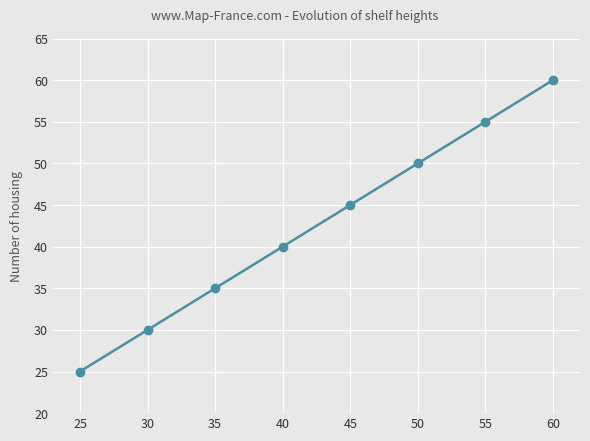

Where is the data nearest to the value 42?

40